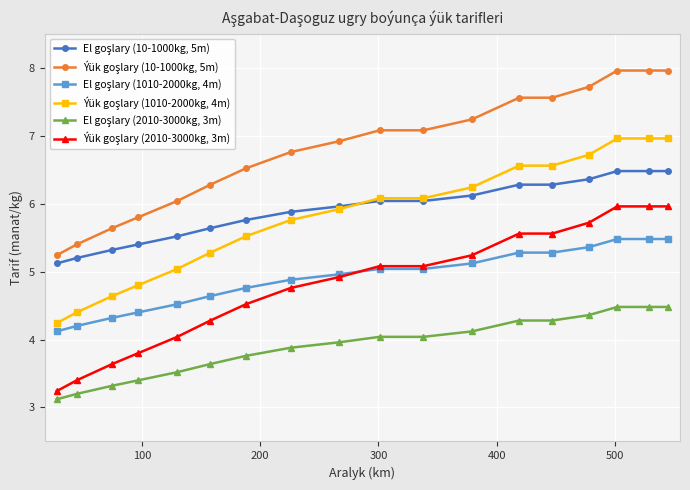

What is the smallest value displayed?

3.1